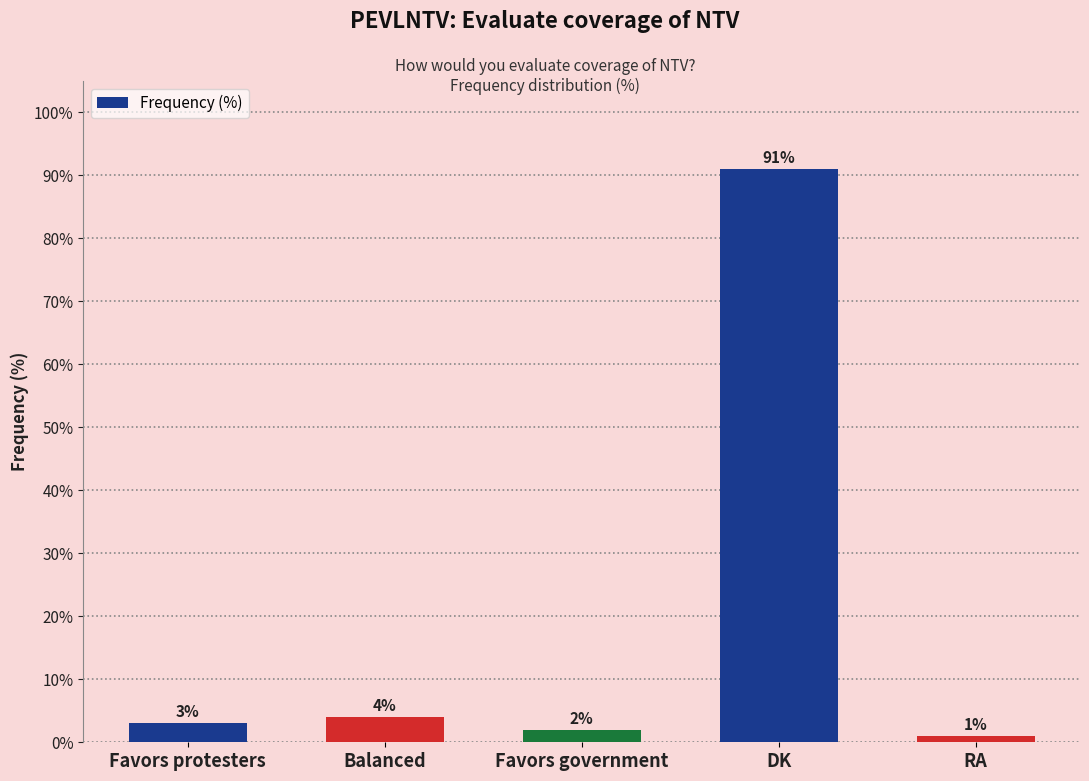

The chart shows a value of 4 at Balanced. True or false?

True